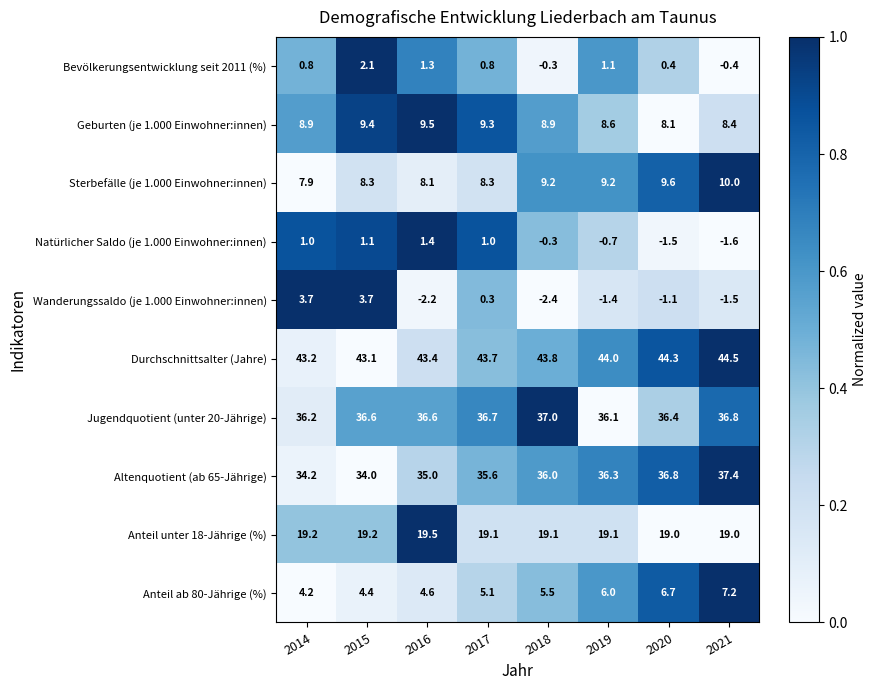

What is the sum of all Sterbefälle (je 1.000 Einwohner:innen) values?

70.6